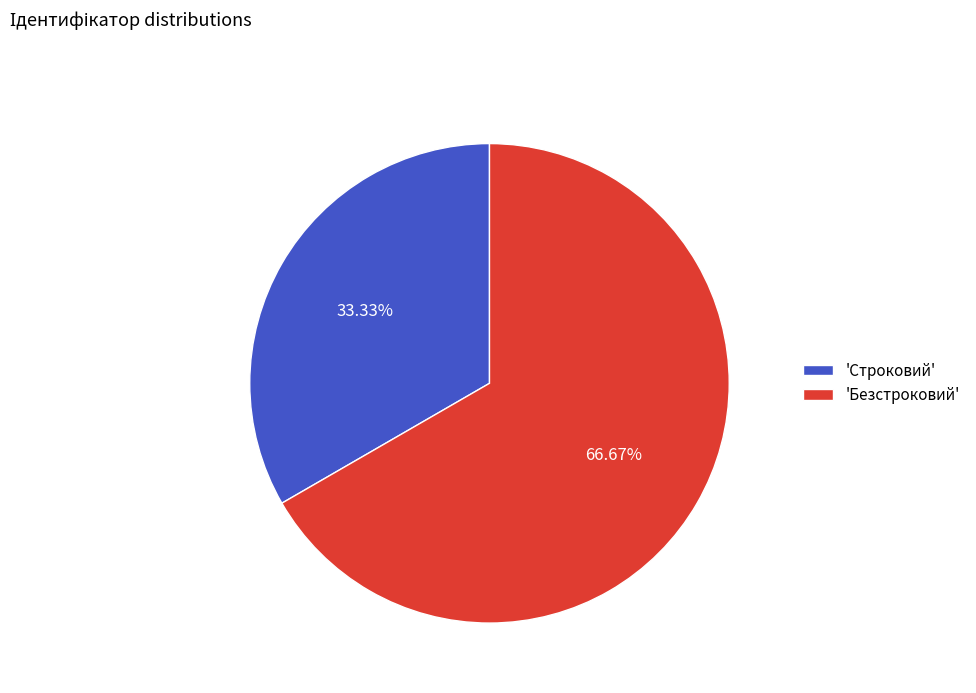

Approximately how many times larger is the value at 'Строковий' compared to 'Безстроковий'?

0.5